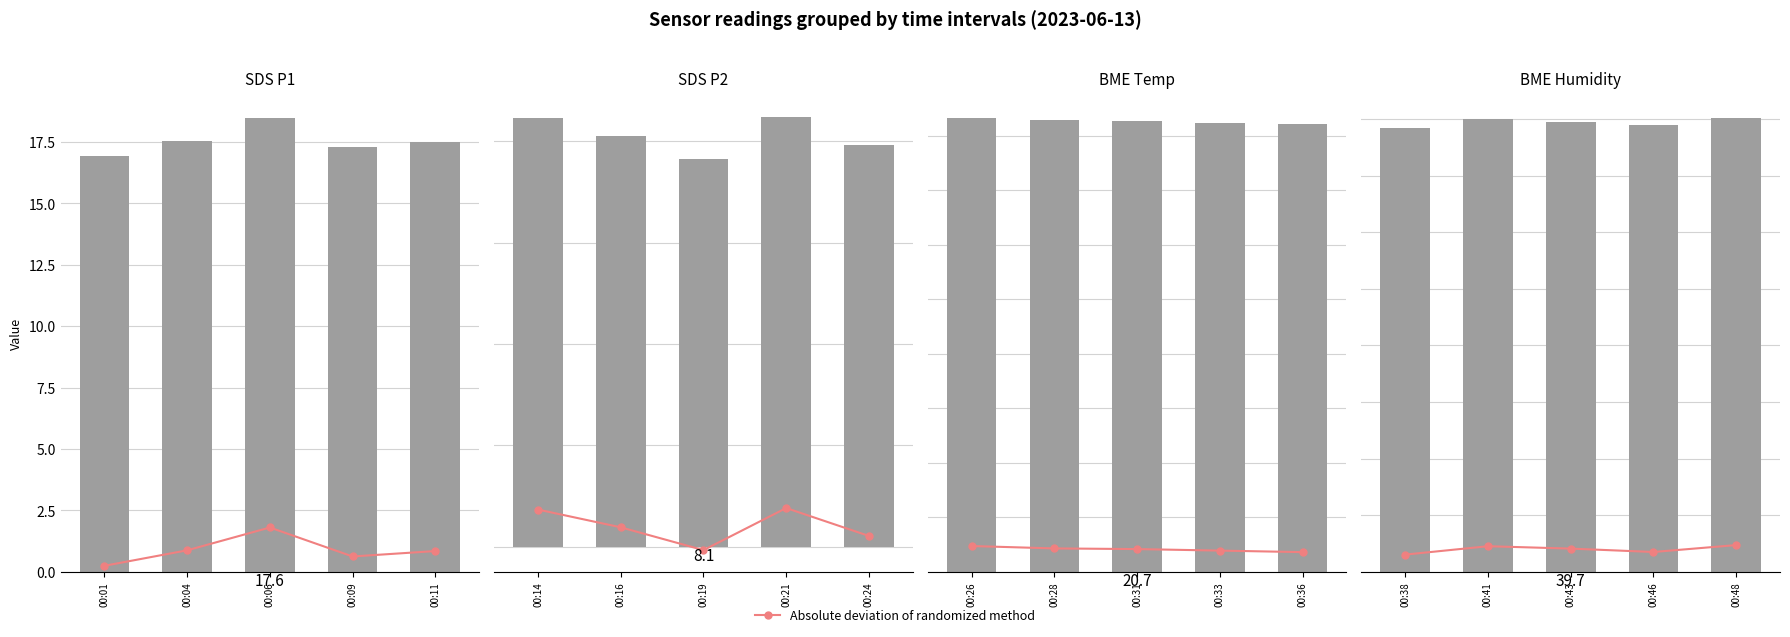

Between 00:46 and 00:41, which is larger?

00:41